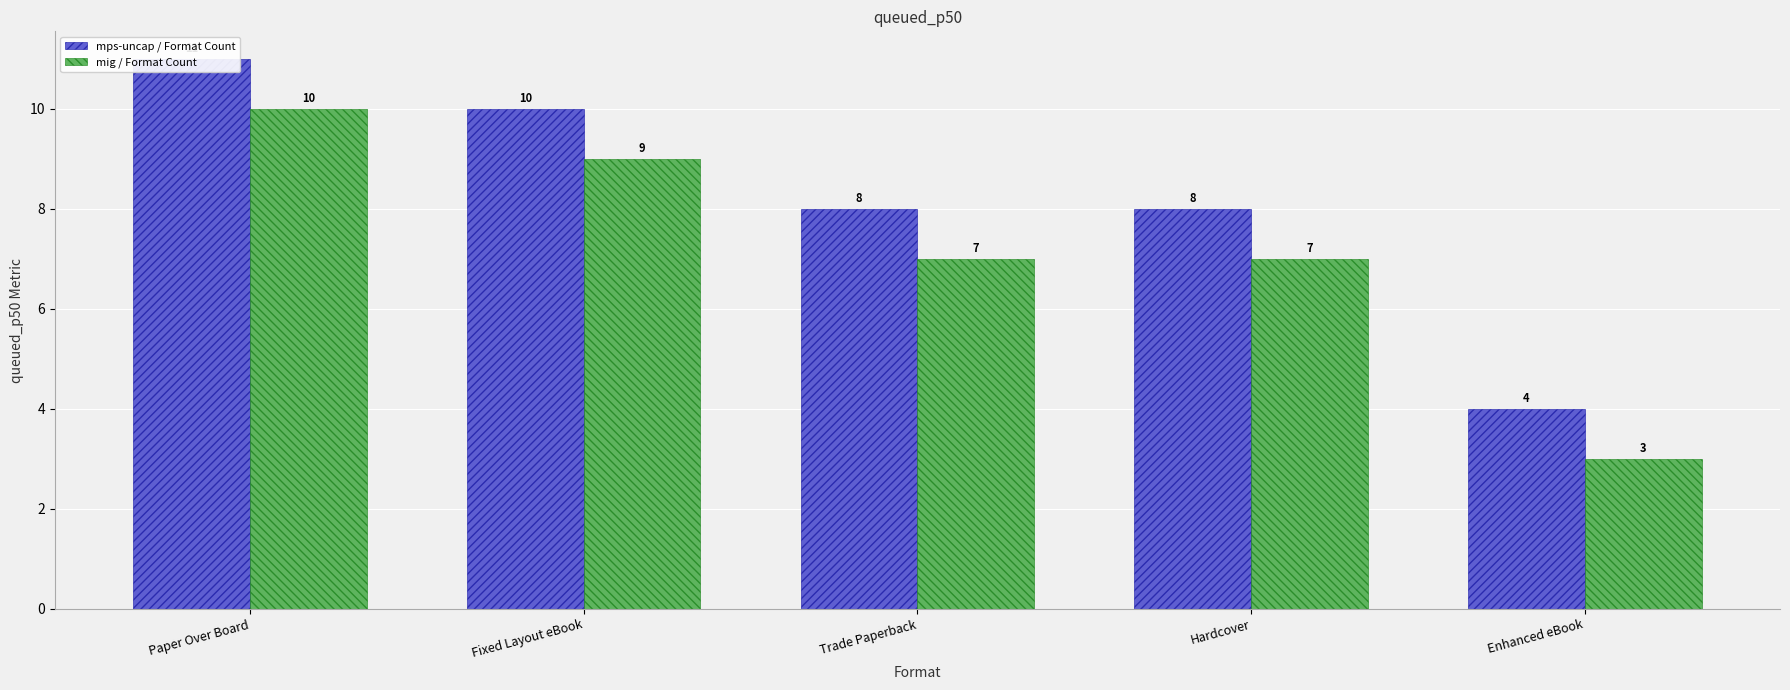

Which has a higher value, Hardcover or Fixed Layout eBook?

Fixed Layout eBook